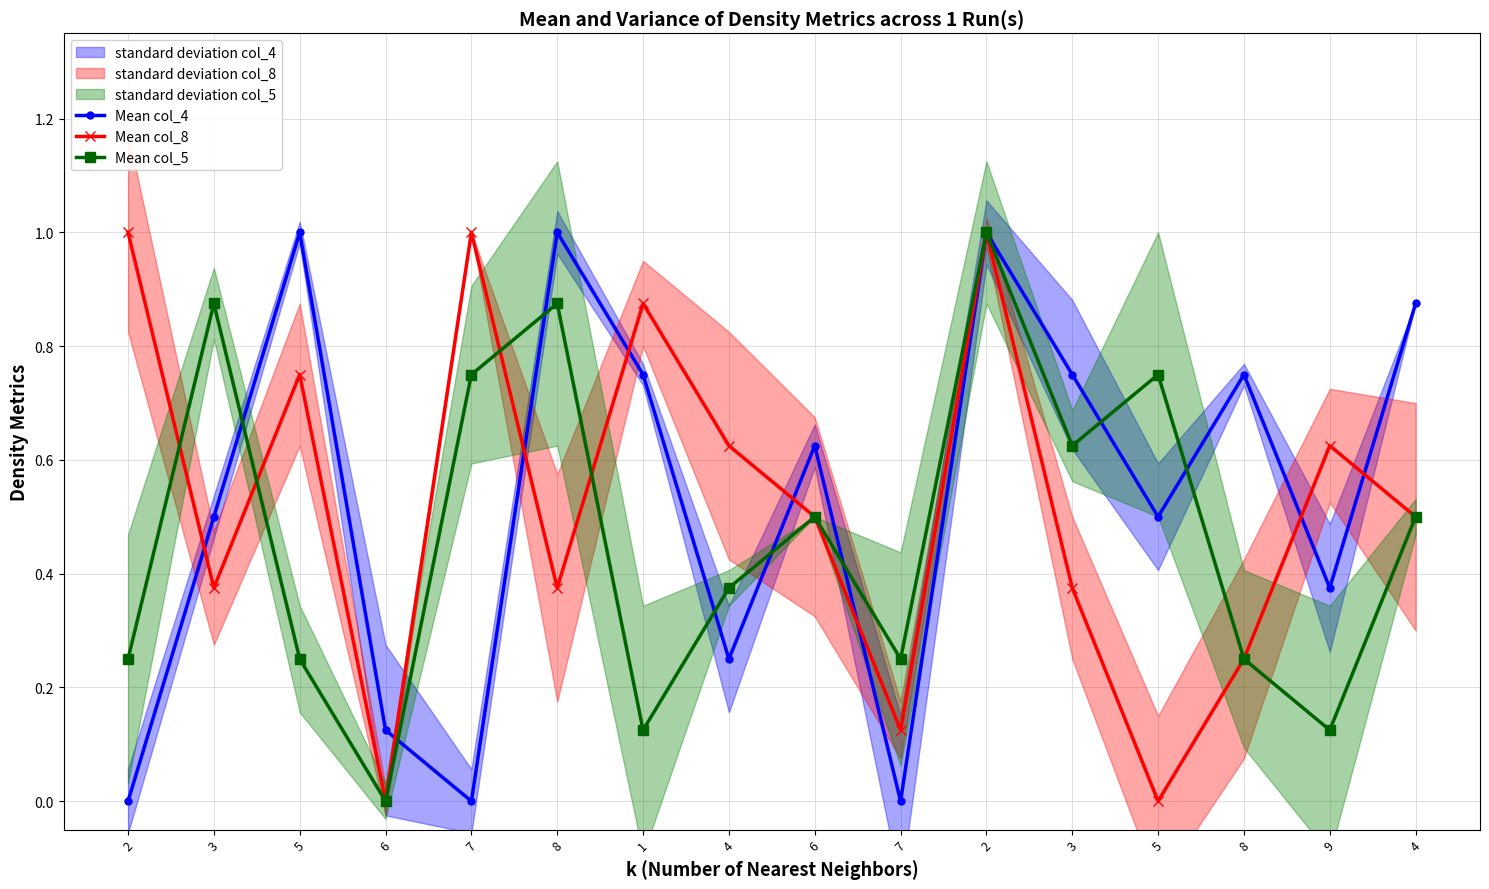

Which series has the largest range (max minus min)?

Mean col_4